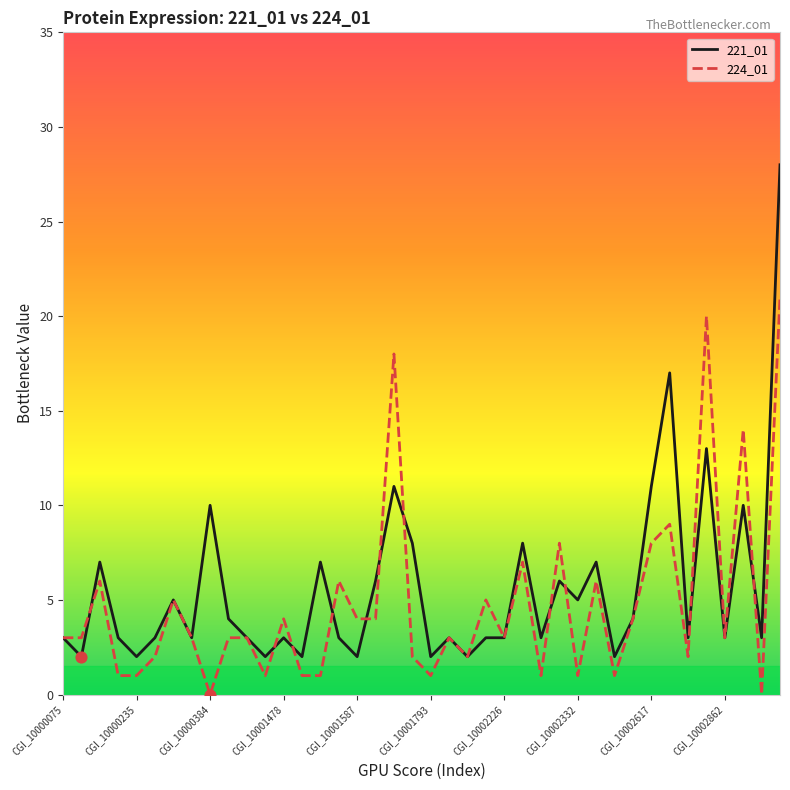

What are all the series names shown in the legend?

221_01, 224_01